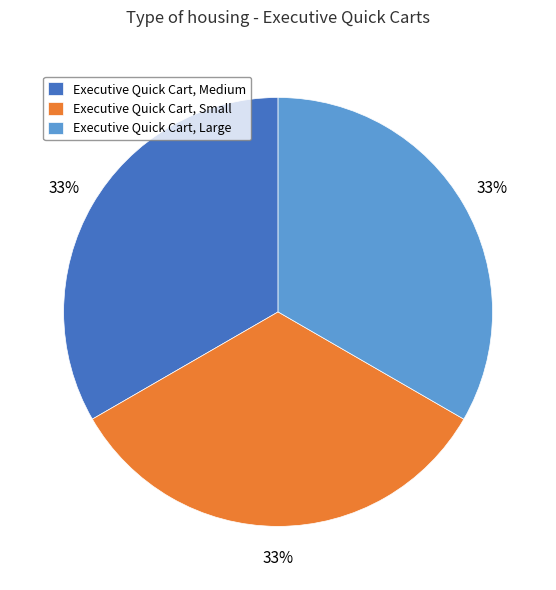

Is the sum of Executive Quick Cart, Medium and Executive Quick Cart, Small greater than half?

Yes